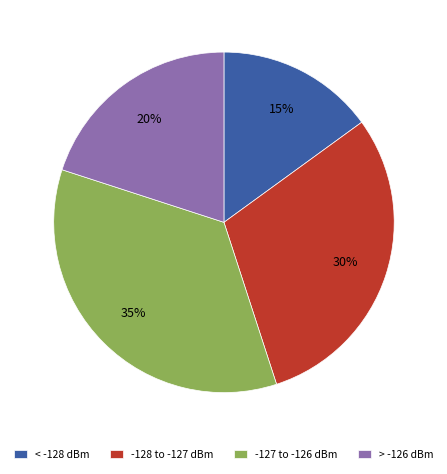

Count the number of slices in the pie.

4